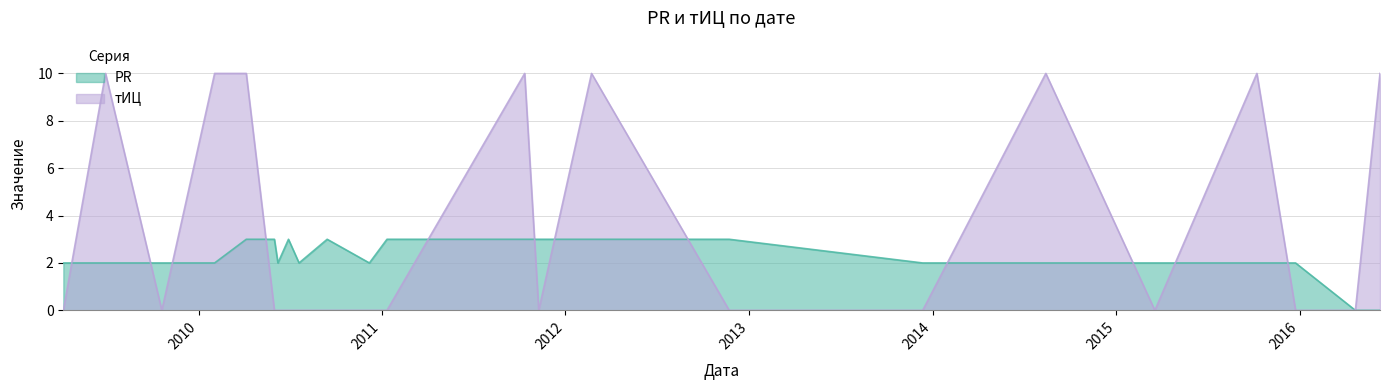

Rank the categories by PR value from highest to lowest.

2010-04-06, 2010-06-01, 2010-06-29, 2010-09-14, 2011-01-11, 2011-10-12, 2011-11-09, 2012-02-22, 2012-11-22, 2009-04-07, 2009-06-30, 2009-10-20, 2010-02-02, 2010-06-08, 2010-07-20, 2010-12-07, 2013-12-12, 2014-08-14, 2015-03-19, 2015-10-08, 2015-12-24, 2016-04-21, 2016-06-09